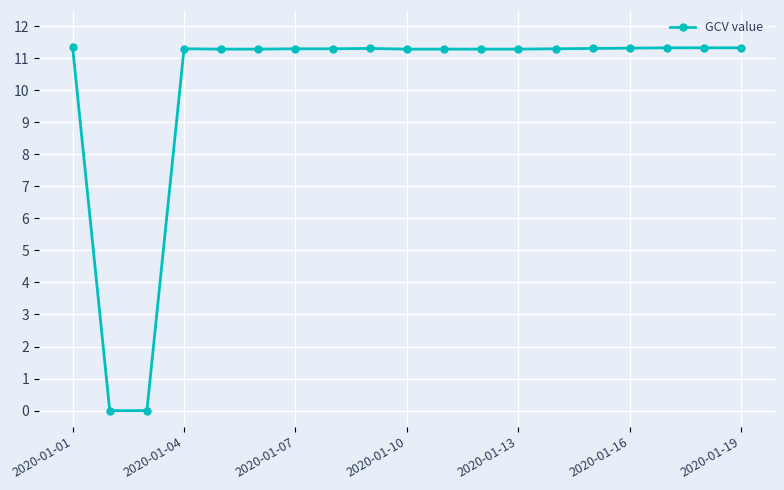

What is the difference between the second highest and minimum values?

11.3